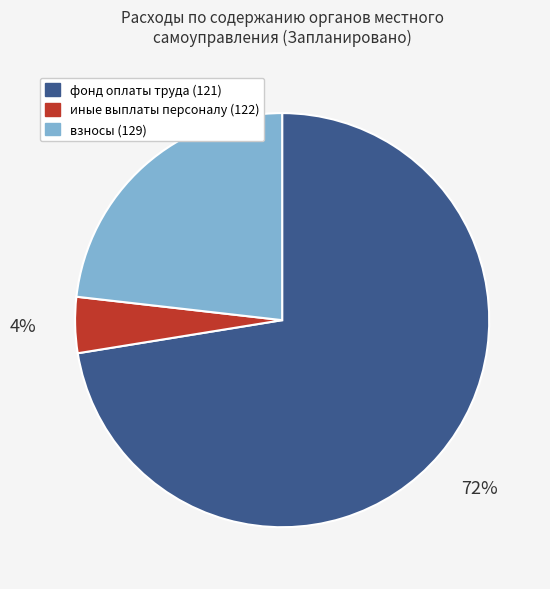

To the nearest percent, what is the average slice percentage?

33%